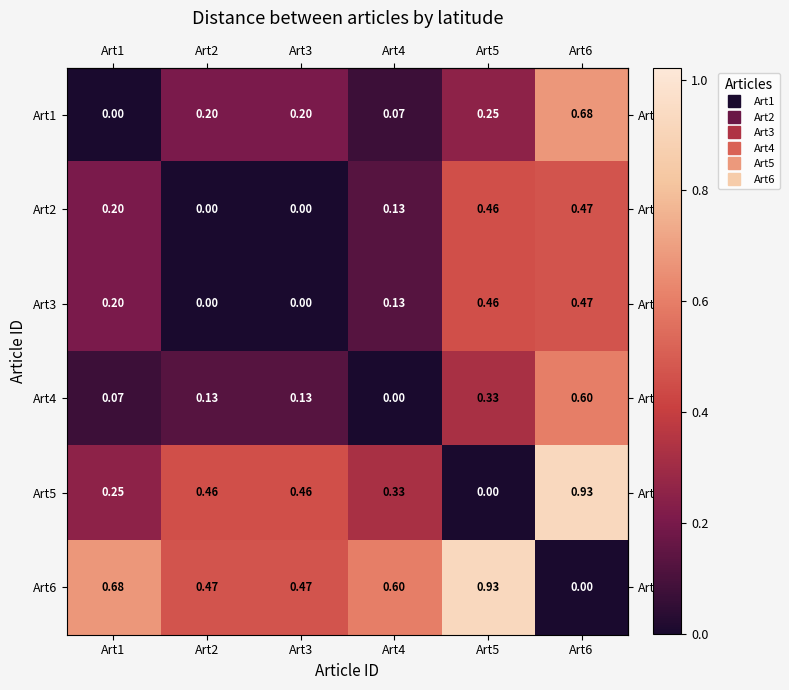

Is the value of Art5 at Art6 greater than the value of Art2 at Art2?

Yes